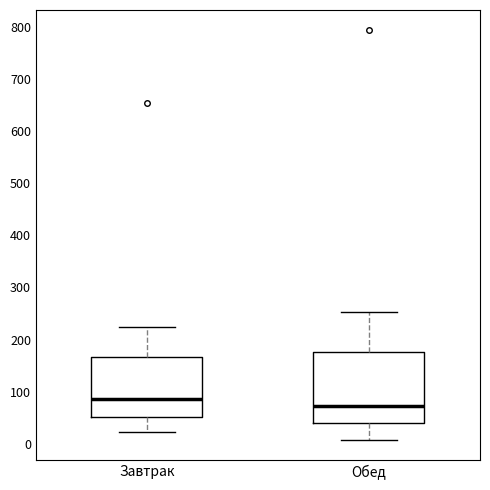

Comparing the boxes themselves (not the whiskers), which one is the tallest?

Обед